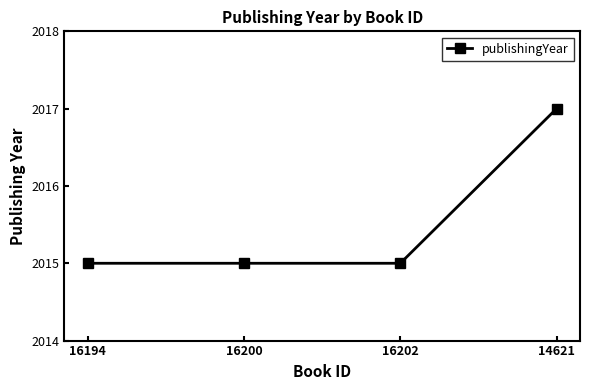

What is the sum of the values at 16200 and 16202?

4030